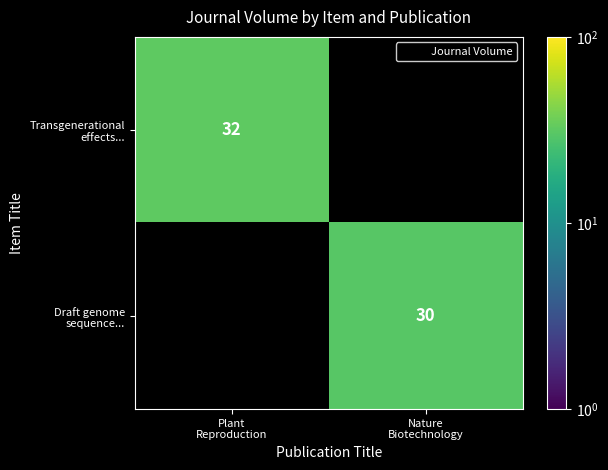

Which series has the widest spread of values?

Transgenerational effects...